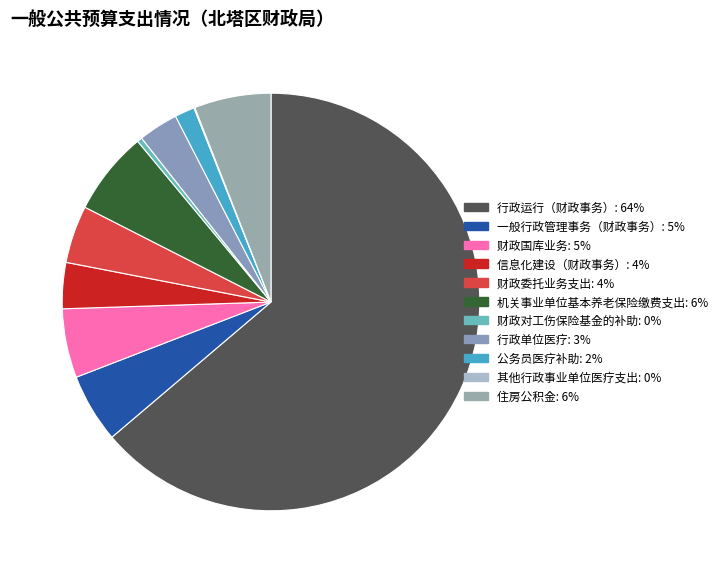

Which category accounts for the majority?

行政运行（财政事务）